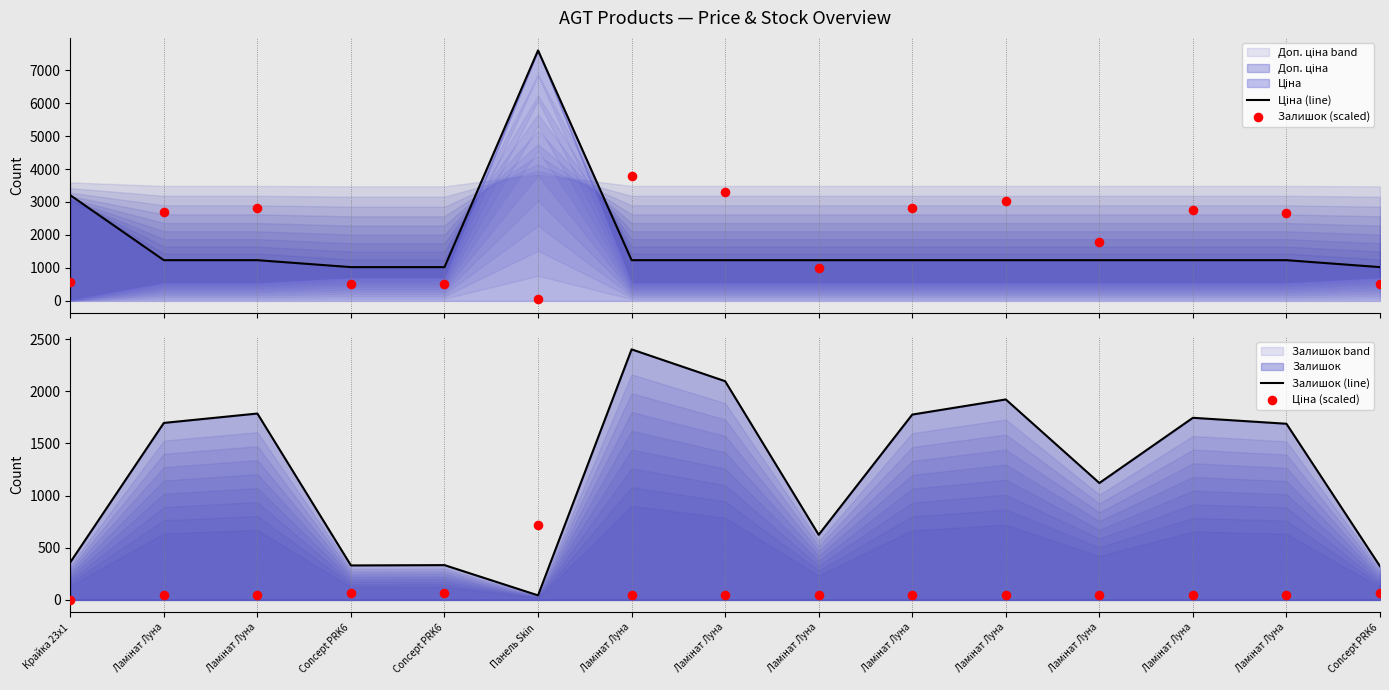

Which series contains the highest Y value?

Ціна (line)